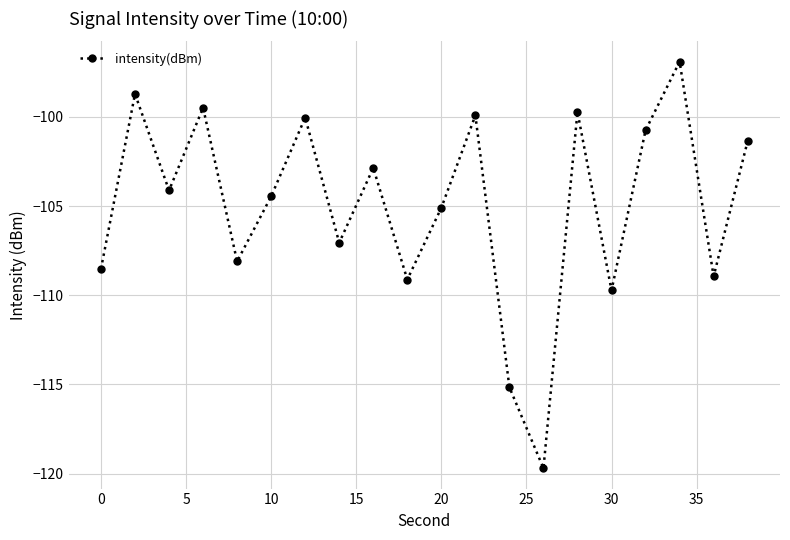

What is the difference between the maximum and minimum values?

22.8